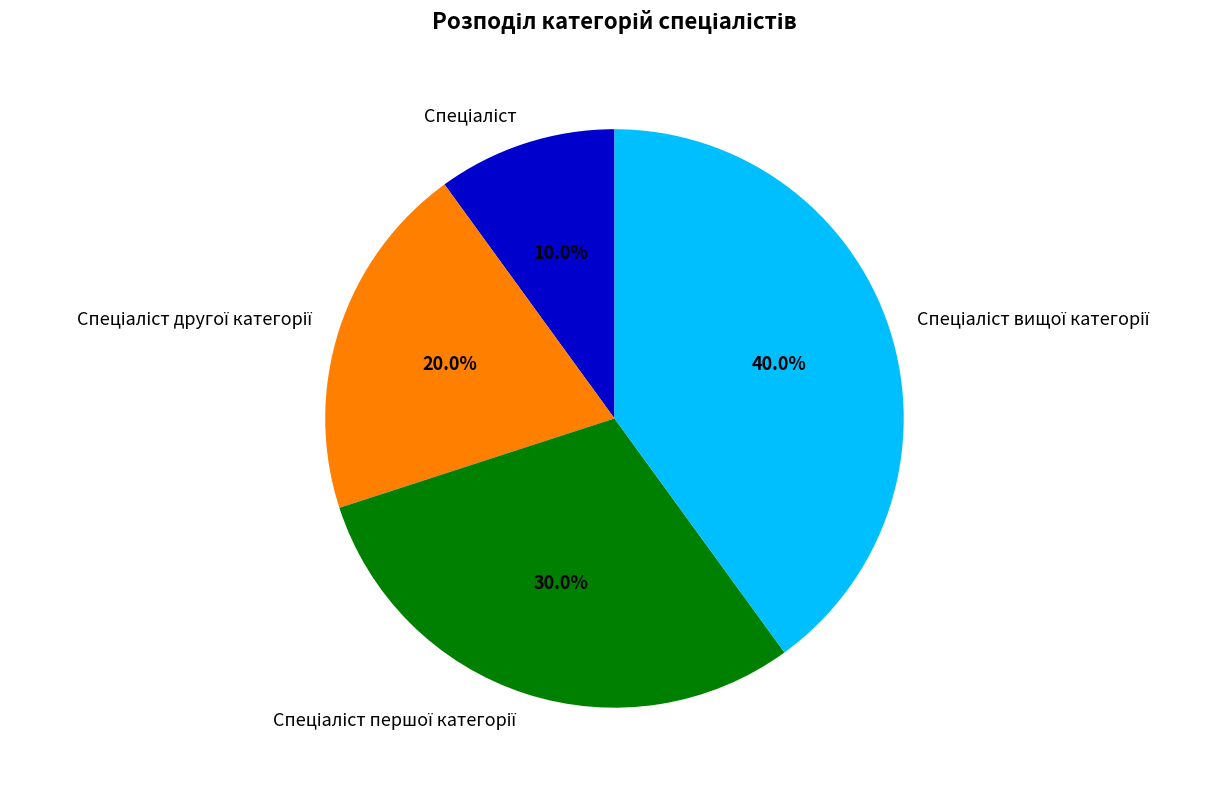

Is there a majority slice in this chart?

No